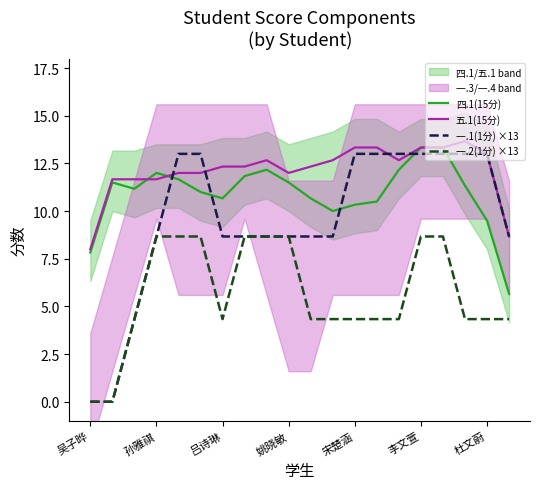

What is the value of the 一.2(1分) ×13 point at the 15th from the left?

4.3